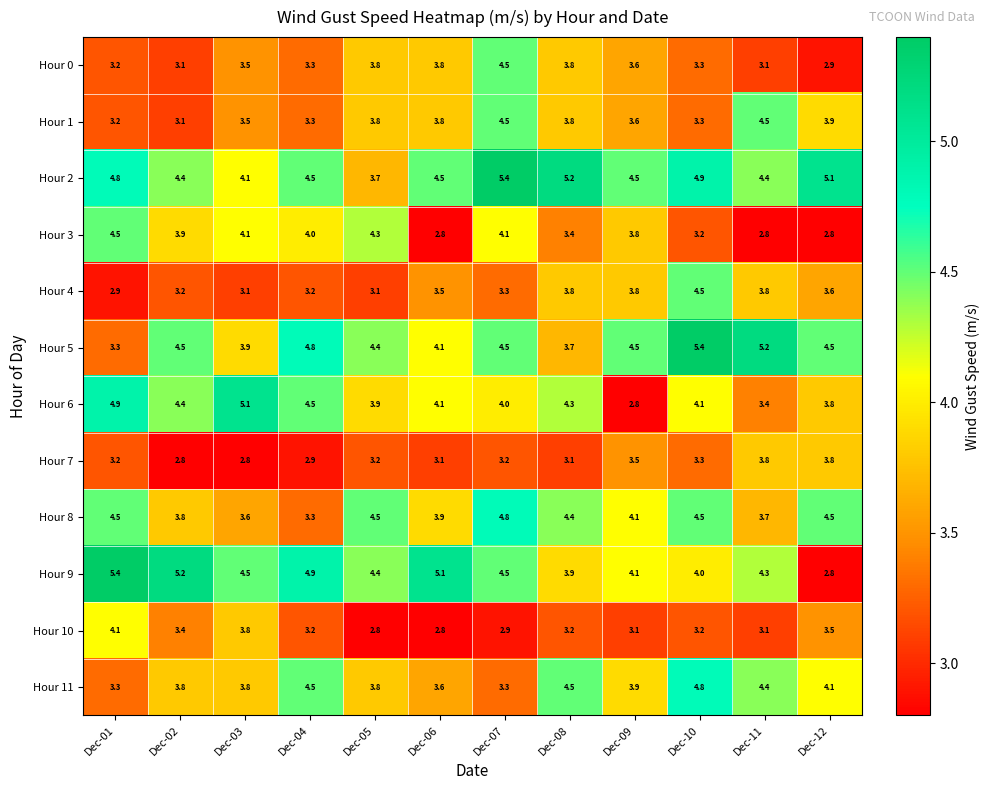

What is the sum of all Hour 7 values?

38.7